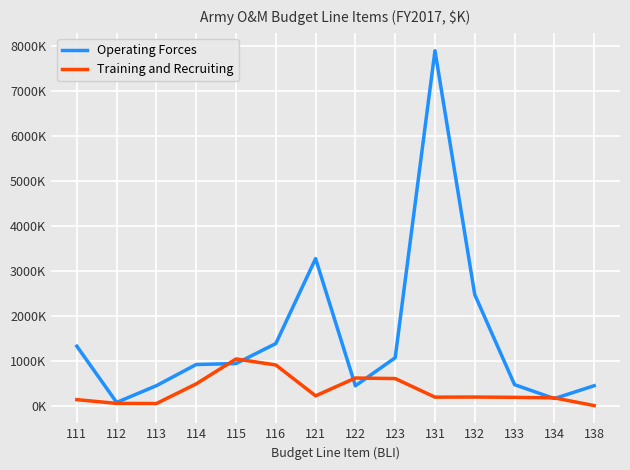

Is this an area chart (filled region under the line)?

No